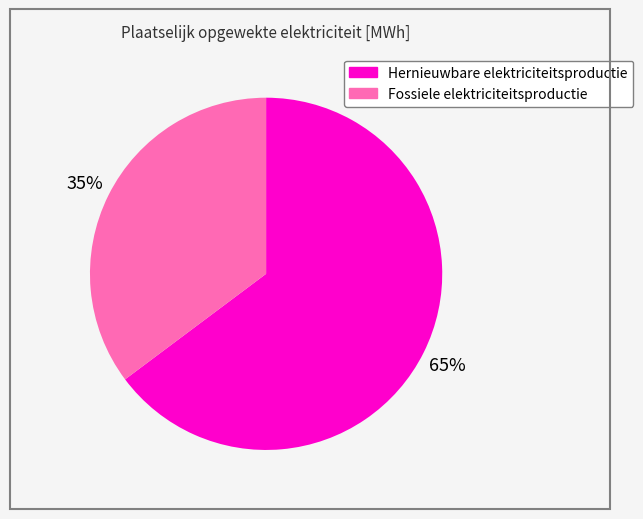

To the nearest percent, what is the average slice percentage?

50%